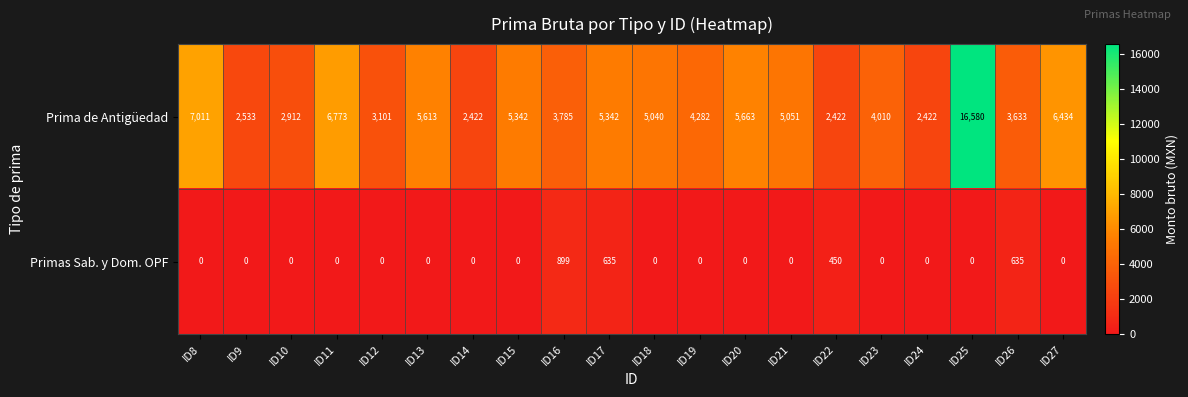

Is it true that Primas Sab. y Dom. OPF equals 0 at ID8?

True